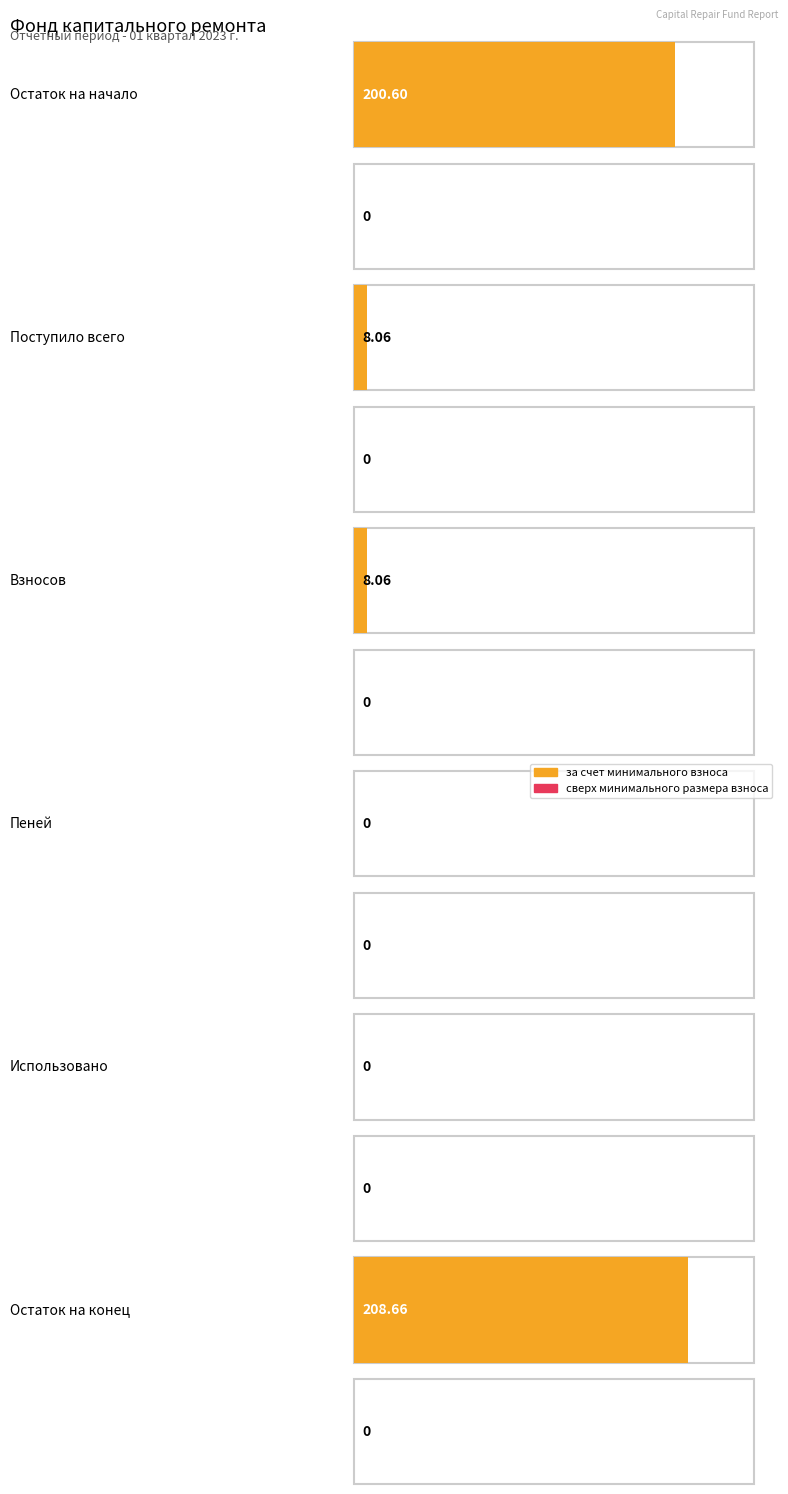

What is the greatest value displayed?

208.7